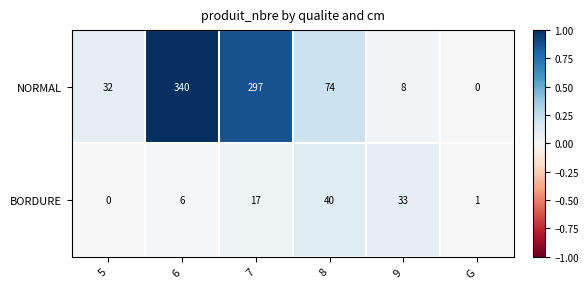

Reading right to left, extract all data points from this chart.

NORMAL: G=0	9=8	8=74	7=297	6=340	5=32
BORDURE: G=1	9=33	8=40	7=17	6=6	5=0